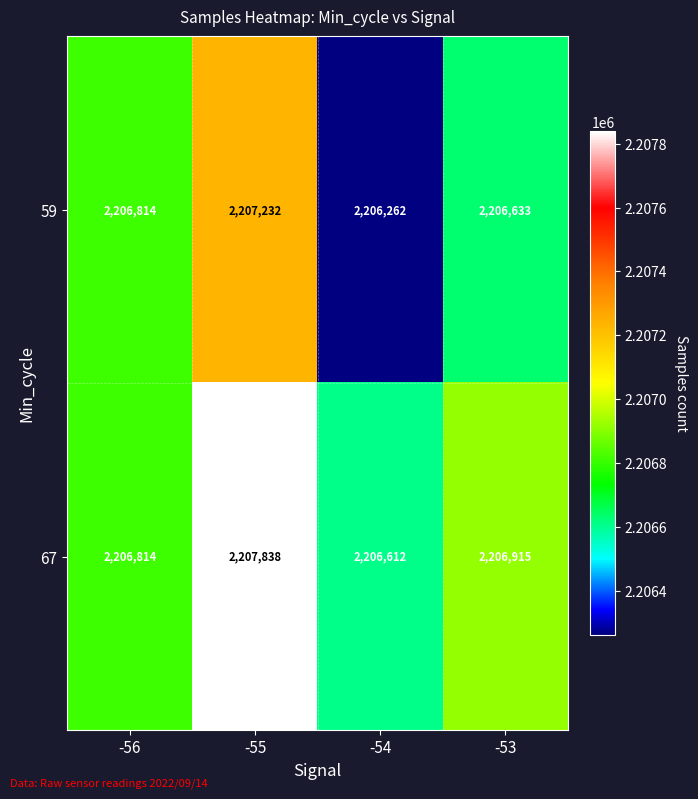

Rank the categories by 59 value from lowest to highest.

-54, -53, -56, -55